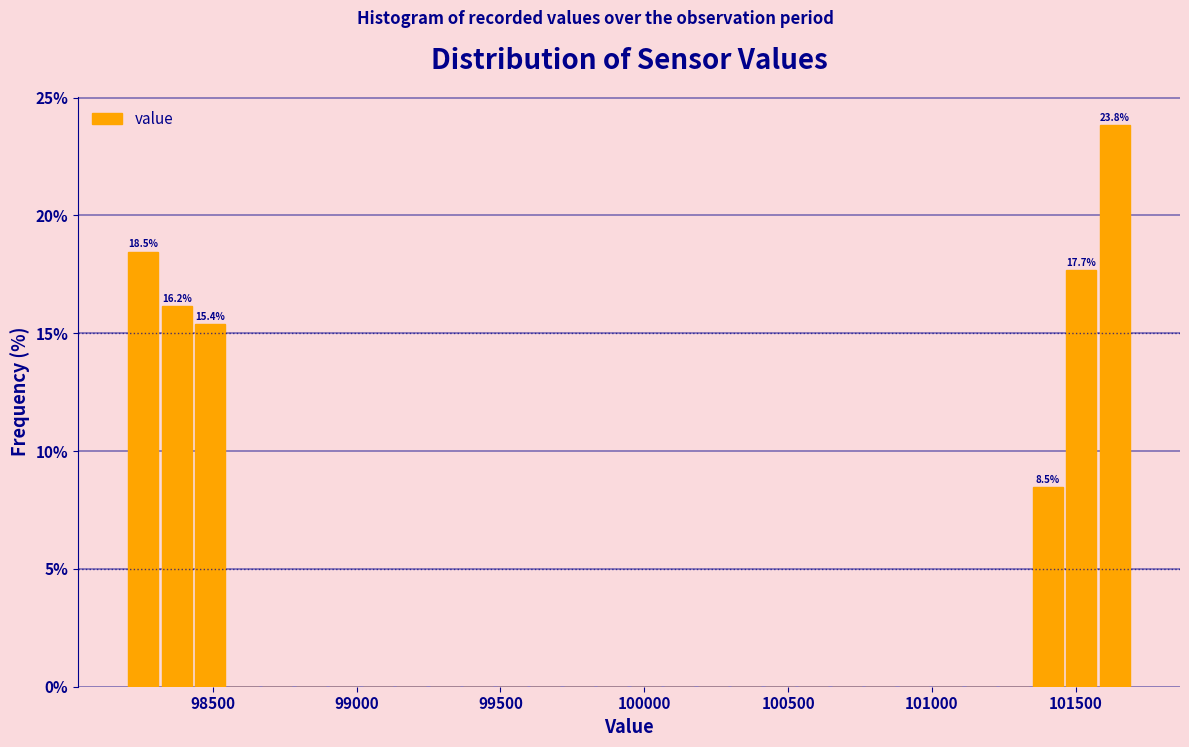

Around what value on the x-axis is the tallest bar? Give the approximate position of its centre, as read against the axis.

101650